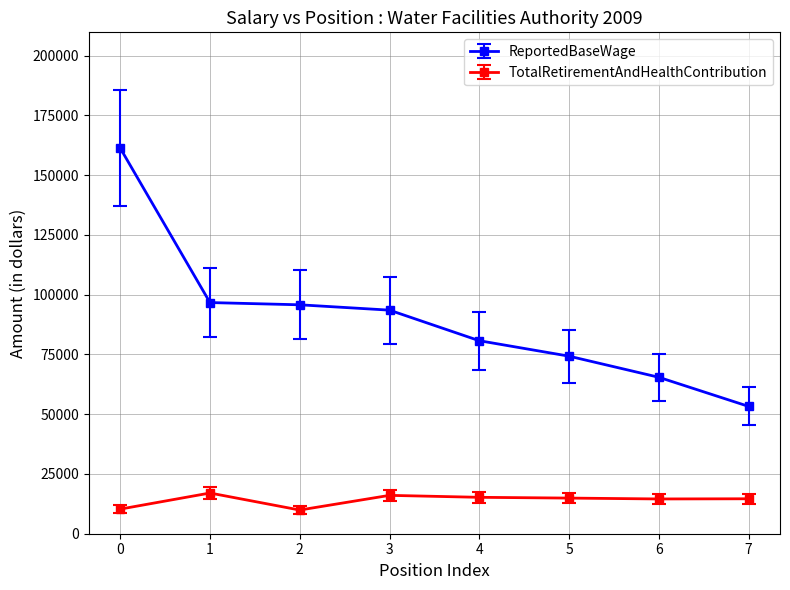

How many categories are shown in the chart?

8